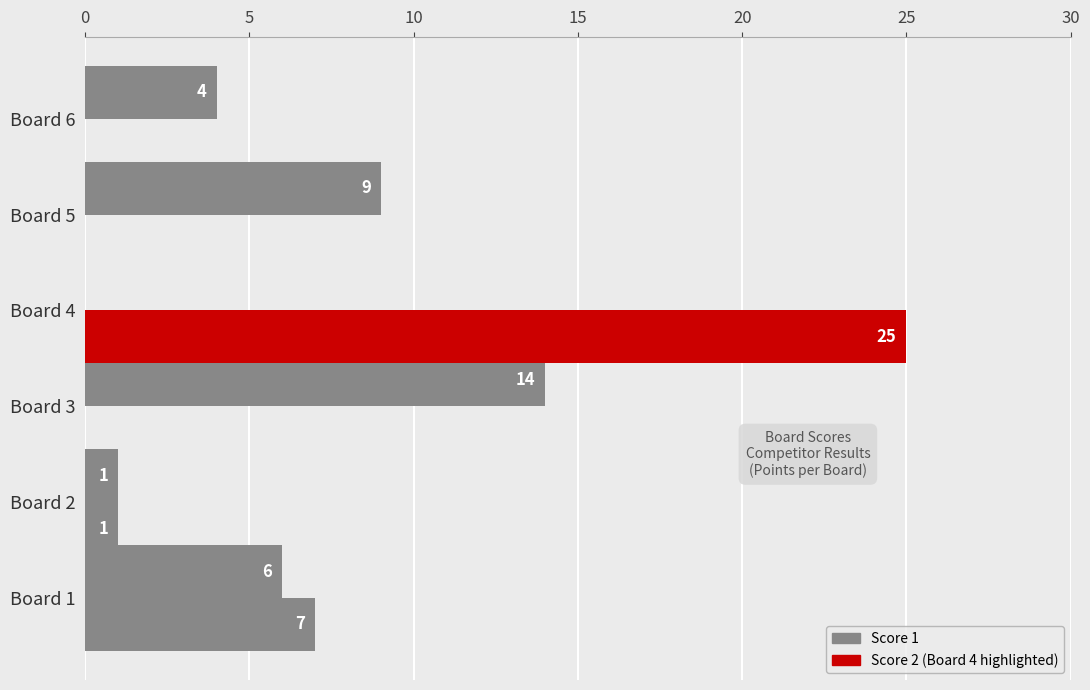

How many categories are shown in the chart?

6